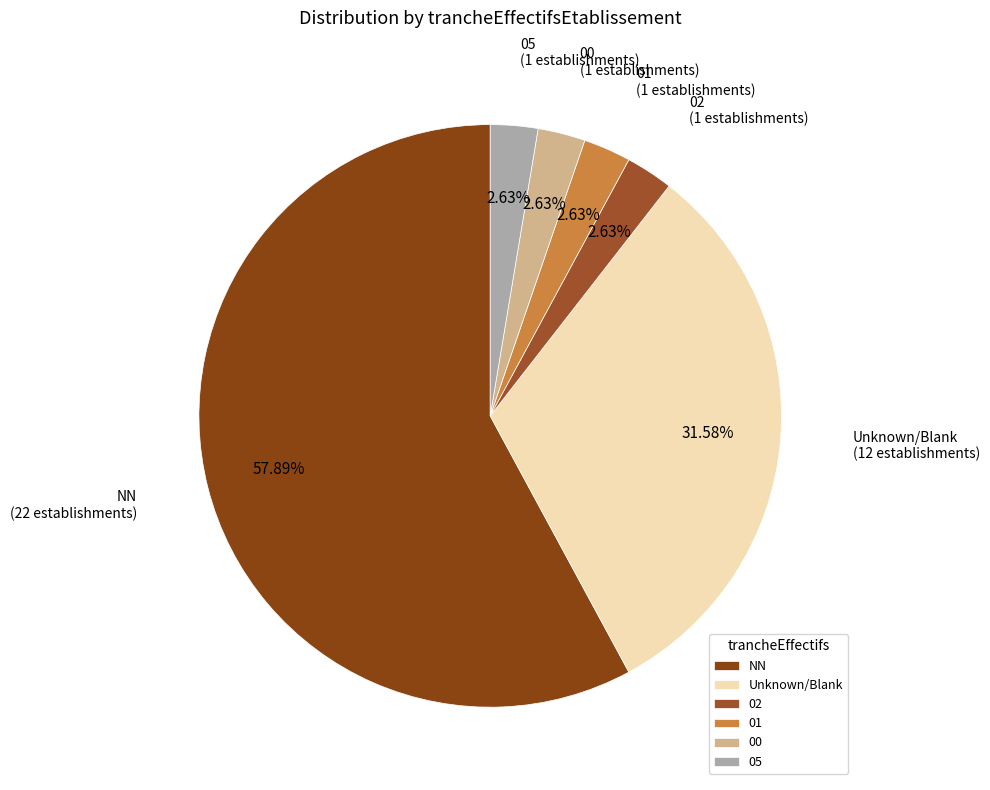

Which category accounts for the majority?

NN